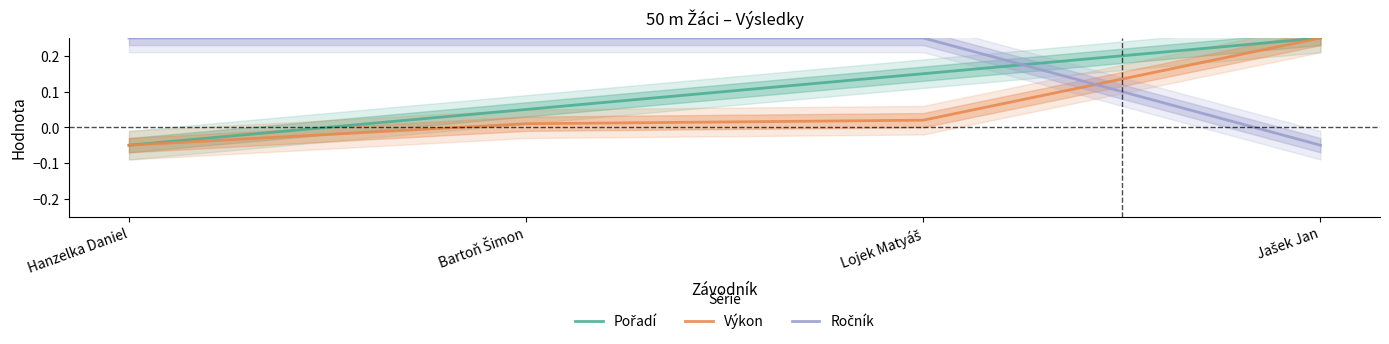

Read the Výkon value at Hanzelka Daniel.

-0.1